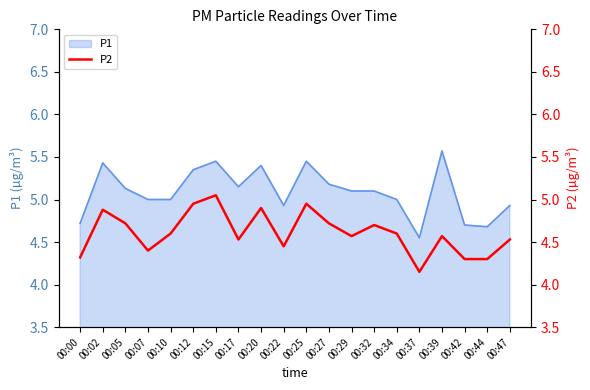

What is the maximum value for P1?

5.6